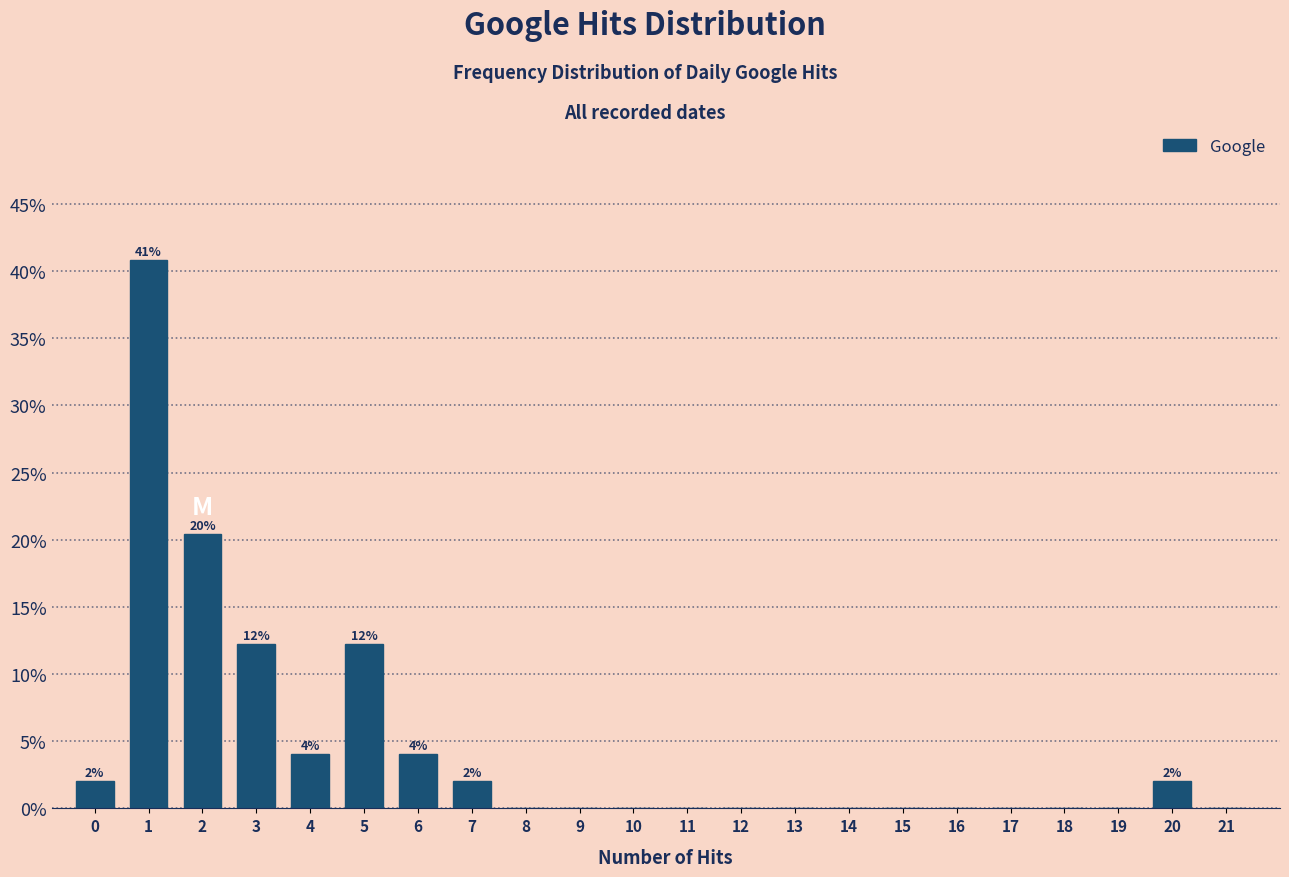

Reading right to left, transcribe all the data shown in this chart.

21=0.0	20=2.0	19=0.0	18=0.0	17=0.0	16=0.0	15=0.0	14=0.0	13=0.0	12=0.0	11=0.0	10=0.0	9=0.0	8=0.0	7=2.0	6=4.1	5=12.2	4=4.1	3=12.2	2=20.4	1=40.8	0=2.0